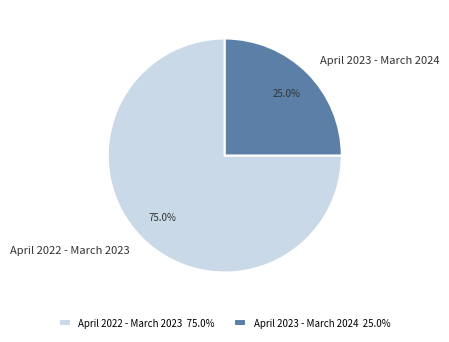

Is there a majority slice in this chart?

Yes